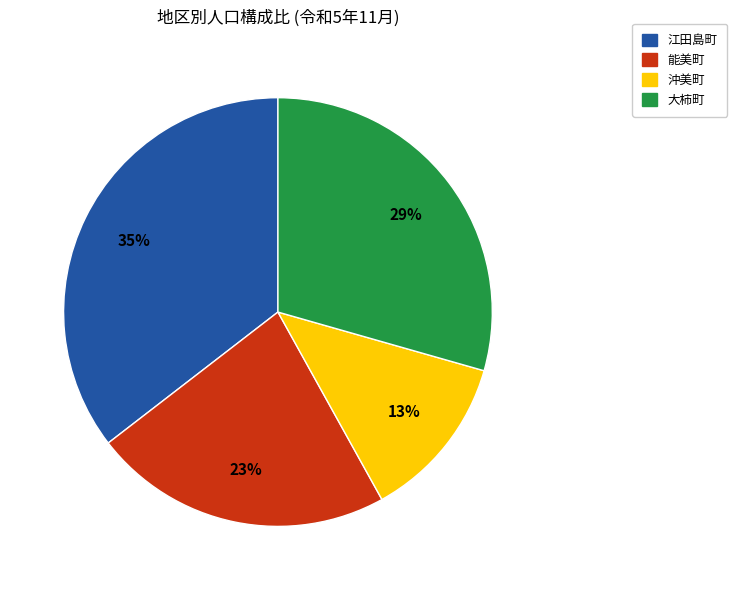

The 大柿町 slice represents 29% of the pie. True or false?

True